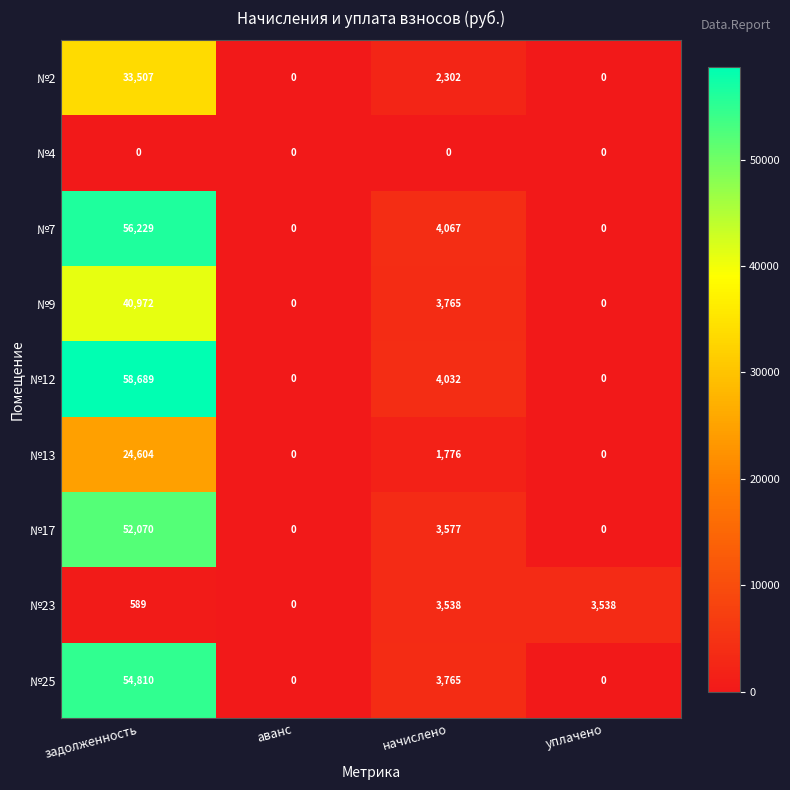

What is the greatest value displayed?

58689